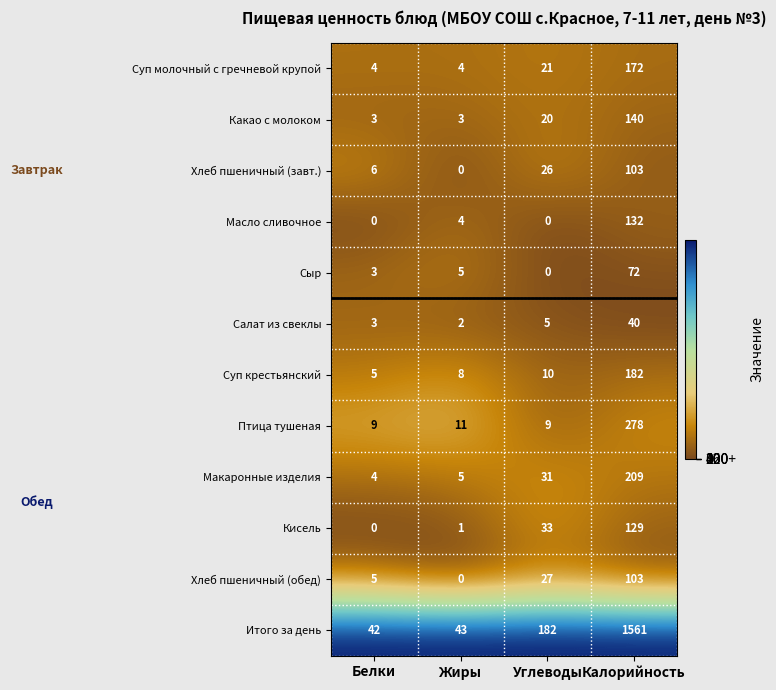

What is the approximate value of Птица тушеная at Калорийность?

278